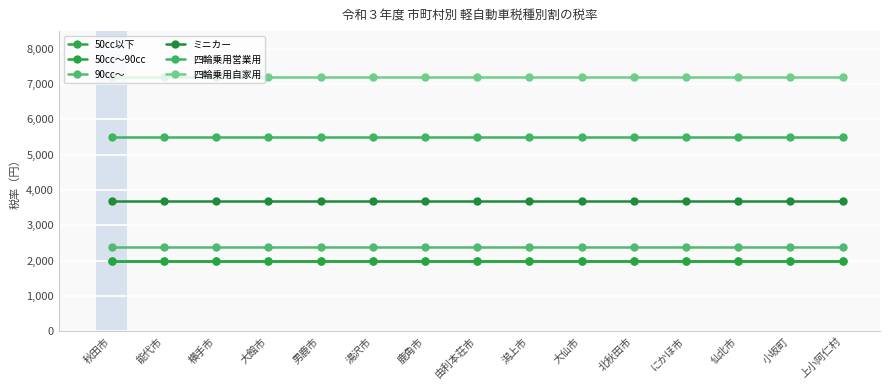

Which category has the highest value across all series?

秋田市